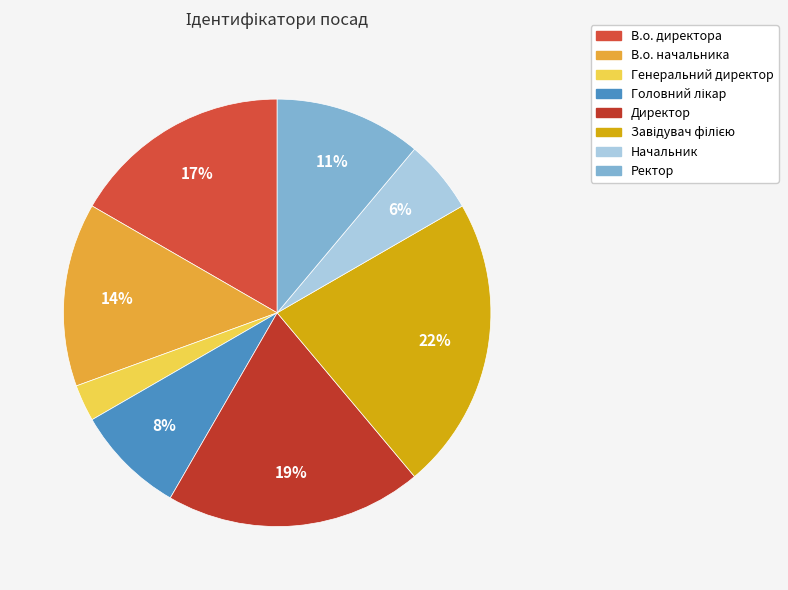

The Начальник slice represents 6% of the pie. True or false?

True